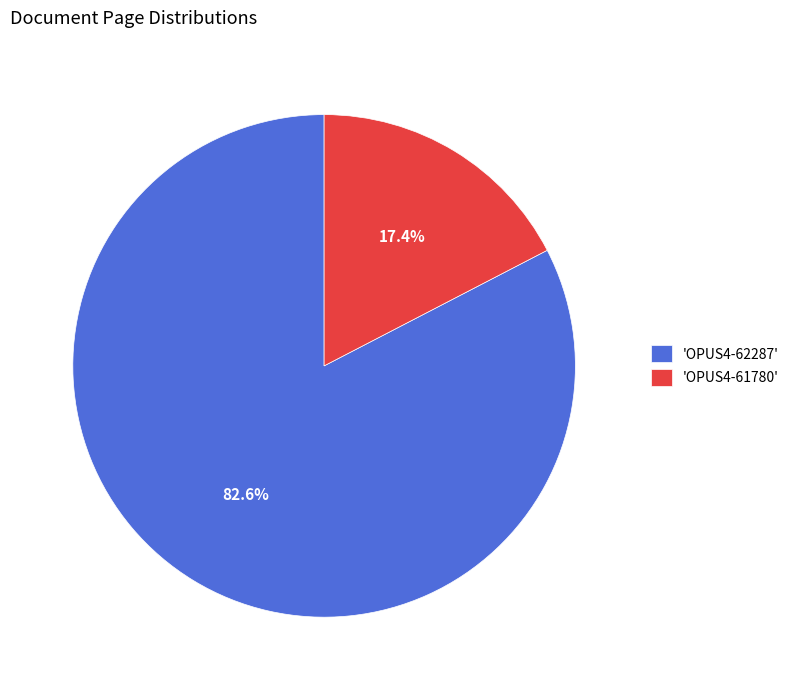

Which category has the smallest portion of the pie?

'OPUS4-61780'